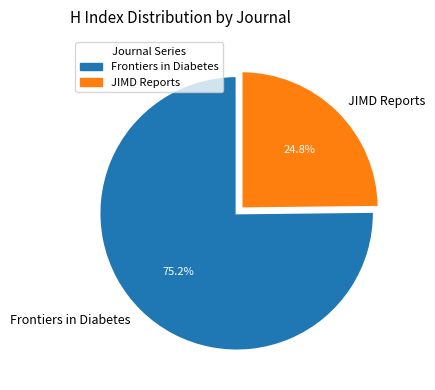

What percentage is the JIMD Reports slice, to the nearest percent?

25%